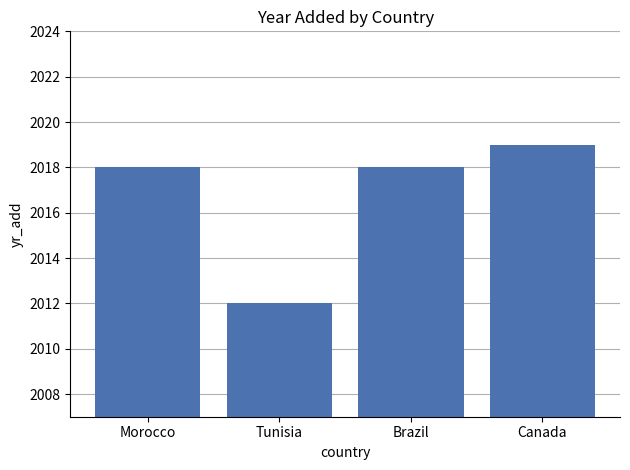

What is the change in value from Morocco to Tunisia?

-6